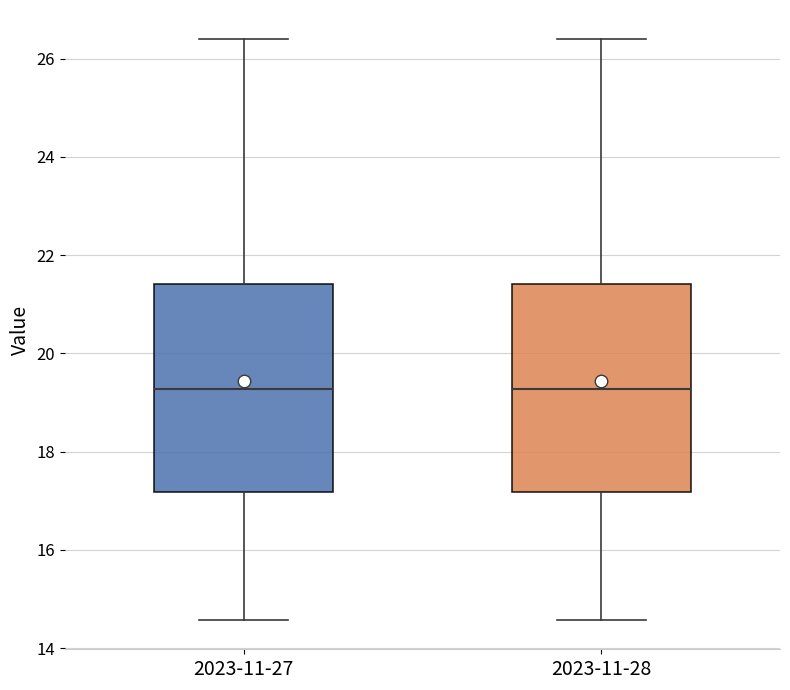

Reading left to right, transcribe this box plot: for each box, give where its median line is, the range the box spans, and where its two whiskers end, as read against the y-axis. The values are not printed on the chart, so give them approximately, as read against the axis.

2023-11-27: median 19.2, box 17.2 to 21.4, whiskers 14.6 to 26.4
2023-11-28: median 19.2, box 17.2 to 21.4, whiskers 14.6 to 26.4